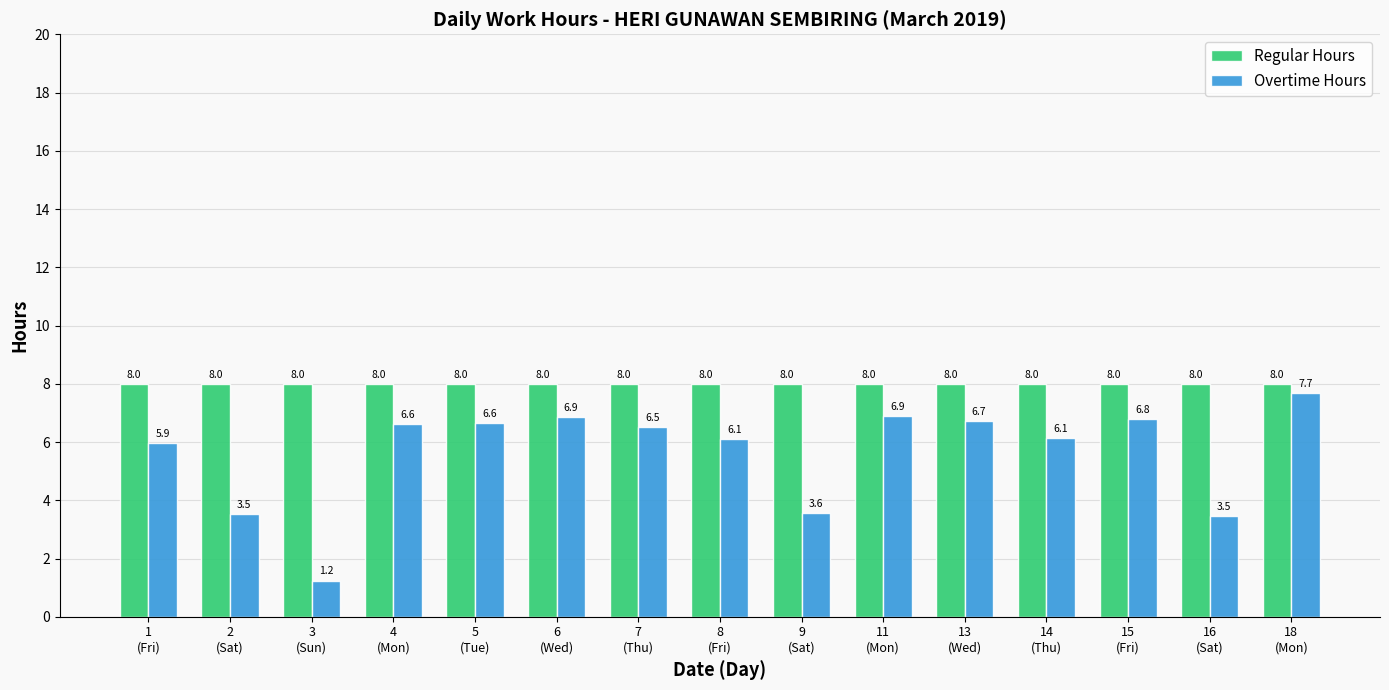

List the series in order of their peak value, lowest first.

Overtime Hours, Regular Hours